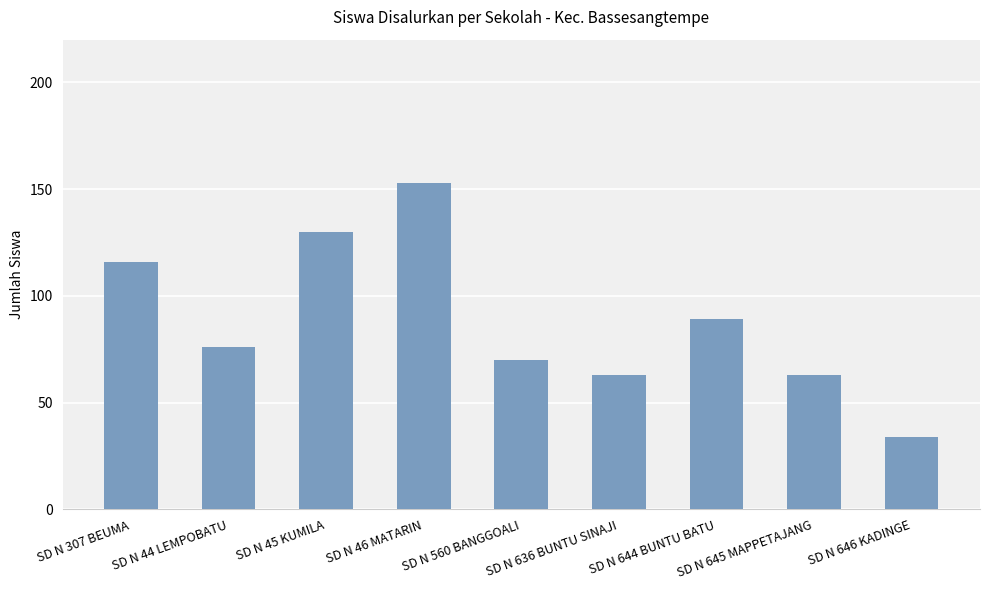

What is the sum of the values at SD N 645 MAPPETAJANG and SD N 307 BEUMA?

179